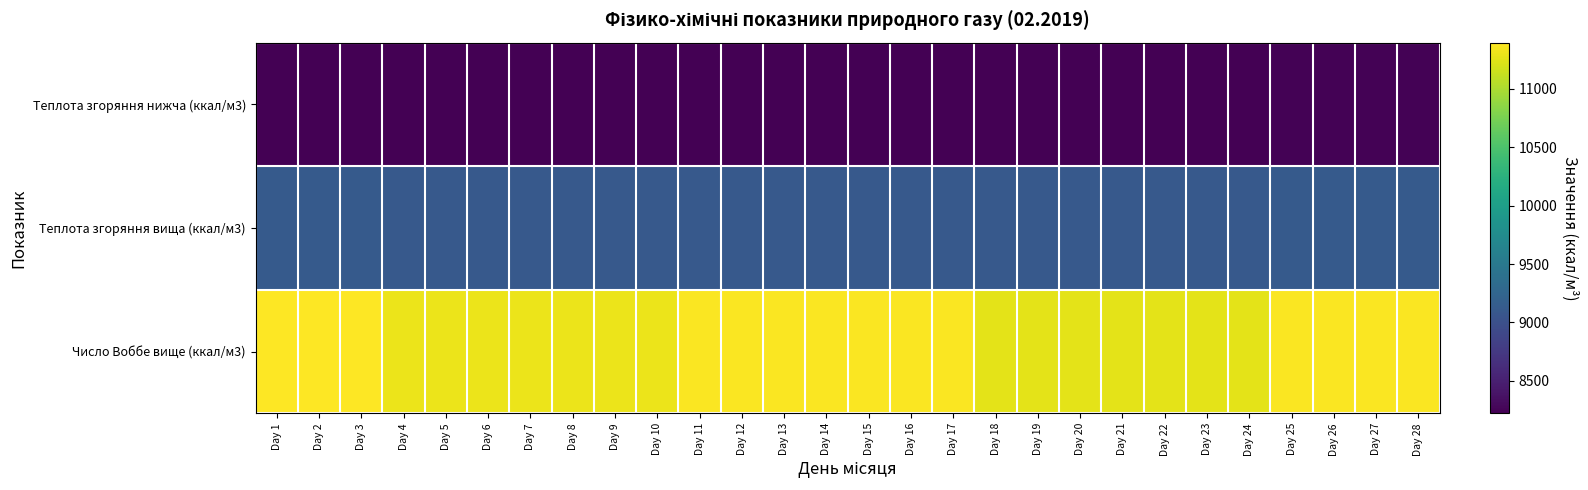

Reading left to right, transcribe all the data shown in this chart.

Теплота згоряння нижча (ккал/м3): Day 1=8233.0	Day 2=8233.0	Day 3=8233.0	Day 4=8225.9	Day 5=8225.9	Day 6=8225.9	Day 7=8225.9	Day 8=8225.9	Day 9=8225.9	Day 10=8225.9	Day 11=8221.1	Day 12=8221.1	Day 13=8221.1	Day 14=8221.1	Day 15=8221.1	Day 16=8221.1	Day 17=8221.1	Day 18=8221.1	Day 19=8221.1	Day 20=8221.1	Day 21=8221.1	Day 22=8221.1	Day 23=8221.1	Day 24=8221.1	Day 25=8235.4	Day 26=8235.4	Day 27=8235.4	Day 28=8235.4
Теплота згоряння вища (ккал/м3): Day 1=9116.7	Day 2=9116.7	Day 3=9116.7	Day 4=9107.2	Day 5=9107.2	Day 6=9107.2	Day 7=9107.2	Day 8=9107.2	Day 9=9107.2	Day 10=9107.2	Day 11=9102.4	Day 12=9102.4	Day 13=9102.4	Day 14=9102.4	Day 15=9102.4	Day 16=9102.4	Day 17=9102.4	Day 18=9102.4	Day 19=9102.4	Day 20=9102.4	Day 21=9102.4	Day 22=9102.4	Day 23=9102.4	Day 24=9102.4	Day 25=9119.1	Day 26=9119.1	Day 27=9119.1	Day 28=9119.1
Число Воббе вище (ккал/м3): Day 1=11395.3	Day 2=11395.3	Day 3=11395.3	Day 4=11297.4	Day 5=11297.4	Day 6=11297.4	Day 7=11297.4	Day 8=11297.4	Day 9=11297.4	Day 10=11297.4	Day 11=11381.0	Day 12=11381.0	Day 13=11381.0	Day 14=11381.0	Day 15=11381.0	Day 16=11381.0	Day 17=11381.0	Day 18=11261.6	Day 19=11261.6	Day 20=11261.6	Day 21=11261.6	Day 22=11261.6	Day 23=11261.6	Day 24=11261.6	Day 25=11376.2	Day 26=11376.2	Day 27=11376.2	Day 28=11376.2